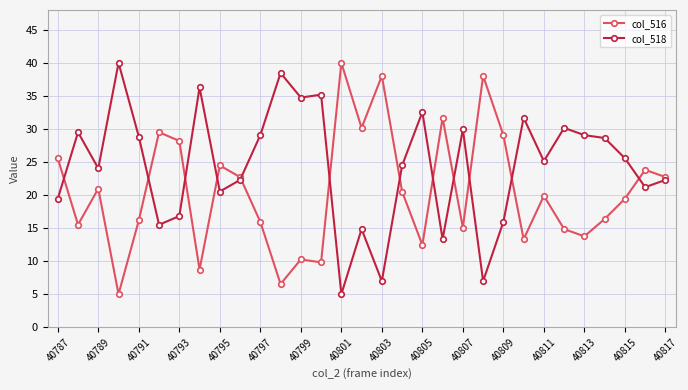

In col_516, how many points are higher than both neighbors (excluding endpoints)?

10